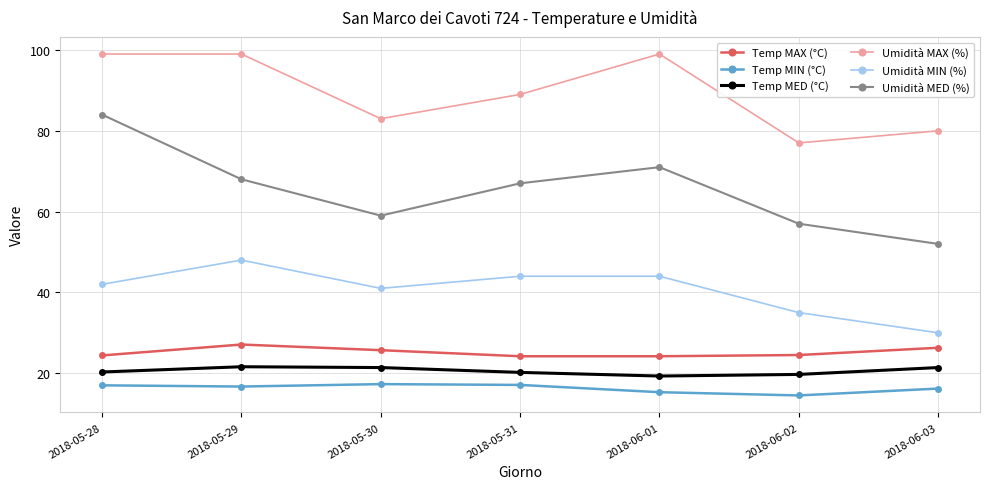

True or false: Umidità MED (%) and Umidità MIN (%) cross at least once.

False